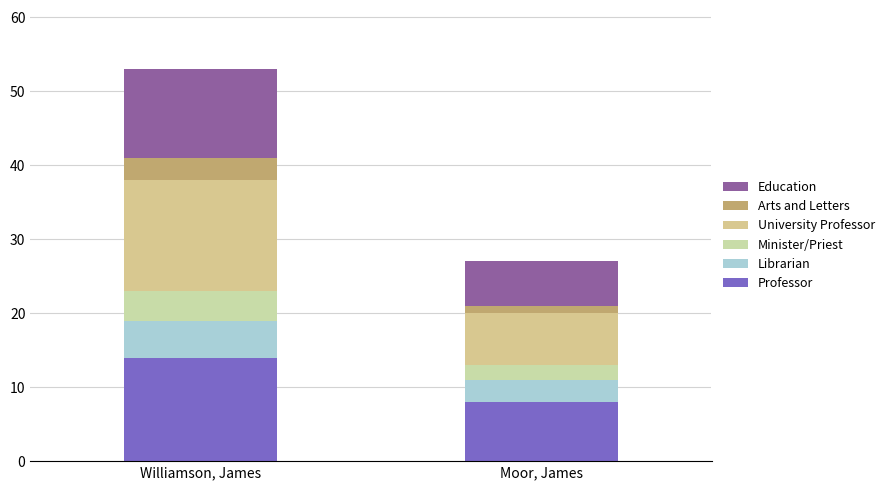

Are the bars grouped side by side (vs. stacked)?

No